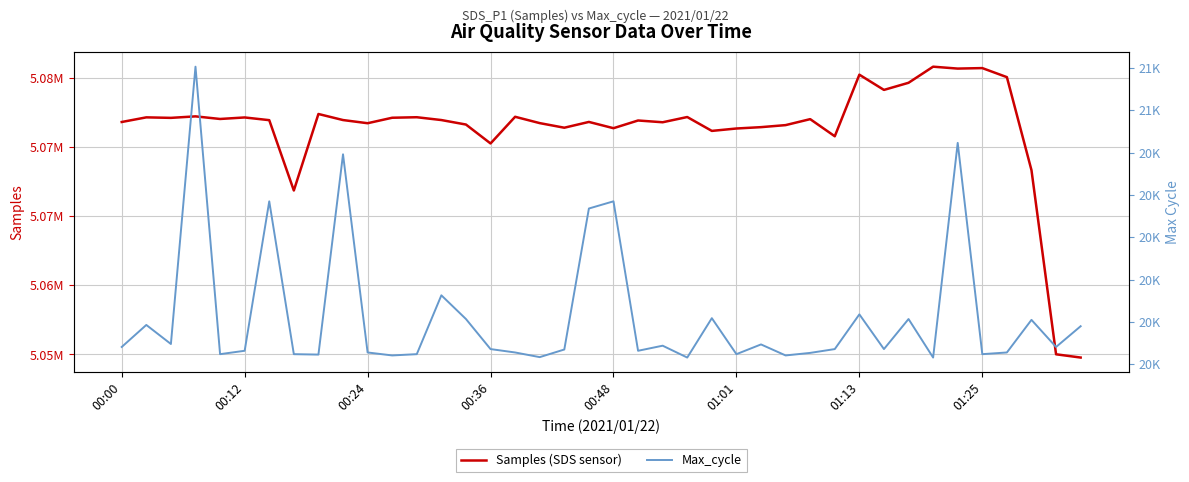

The value of Samples (SDS sensor) at 00:12 is 5072170. True or false?

True